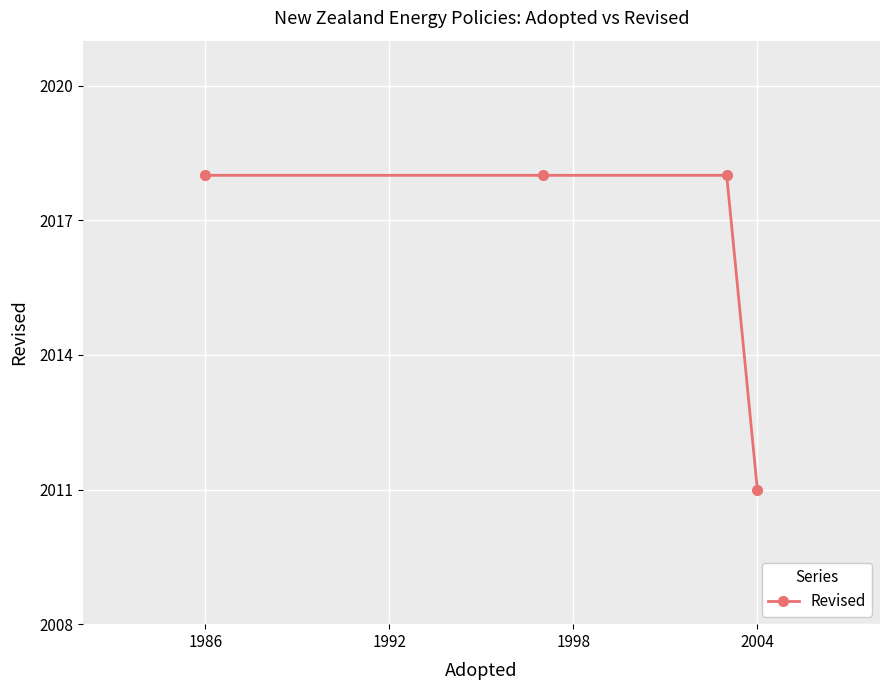

What is the minimum value shown in the chart?

2011